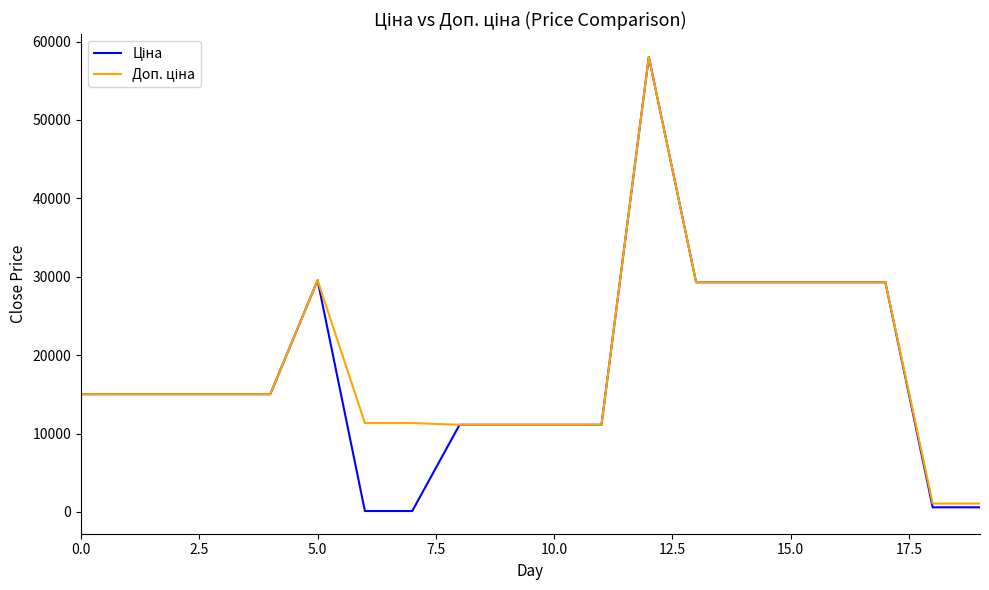

What is the maximum value shown in the chart?

58037.0